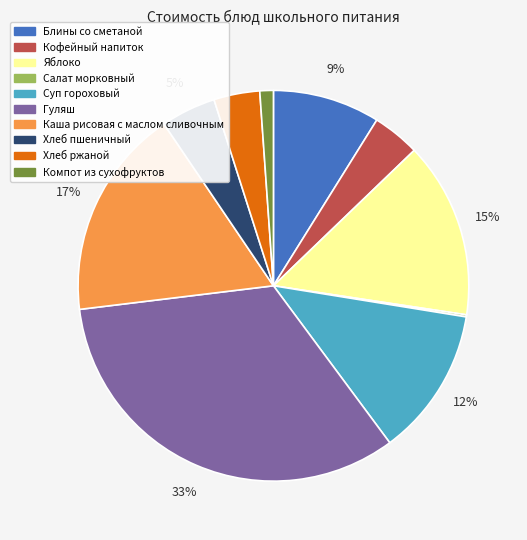

To the nearest percent, what is the combined percentage of Яблоко and Кофейный напиток?

19%